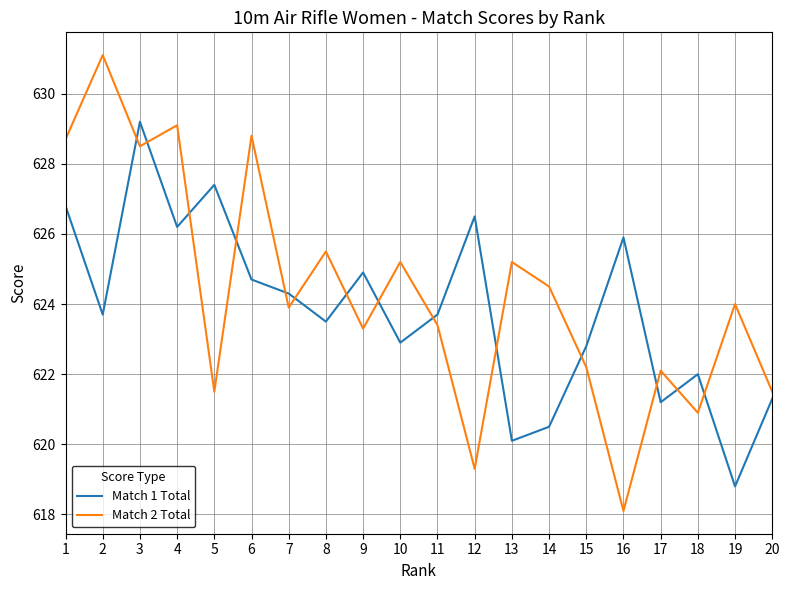

What is the difference between the highest and lowest values at 13?

5.1